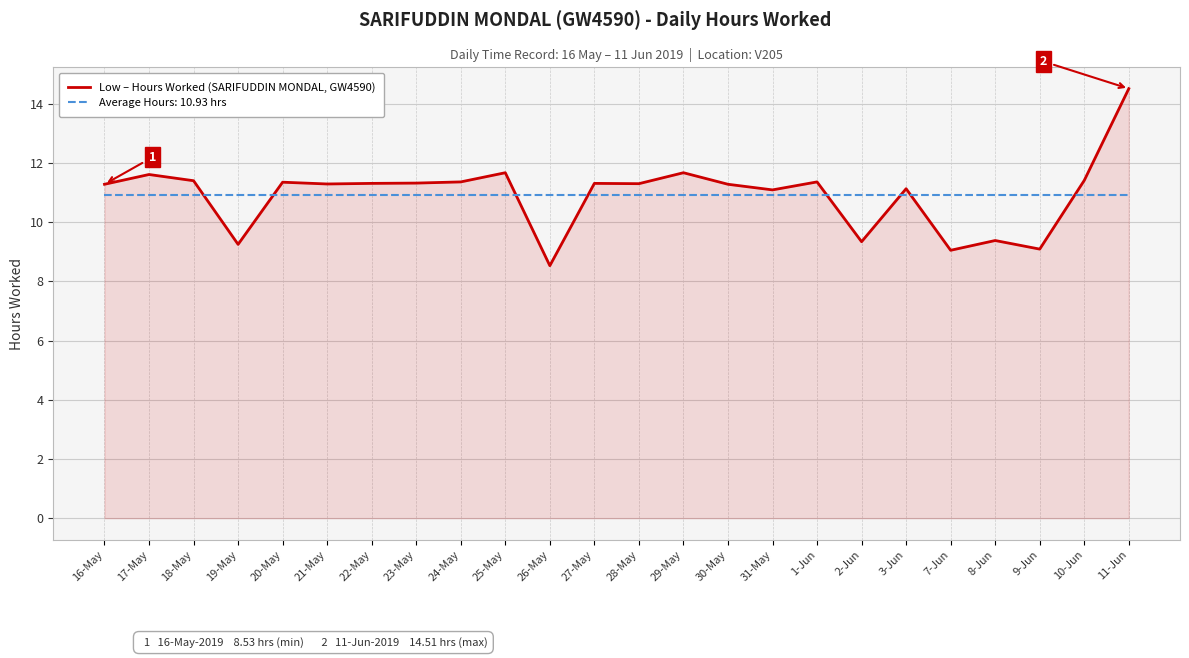

What is the total value across all series at 17-May?

22.5